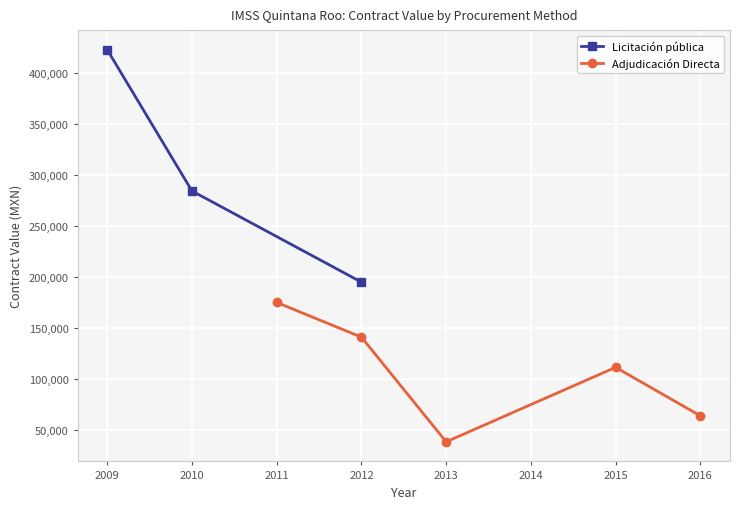

What is the minimum value for Licitación pública?

194631.3